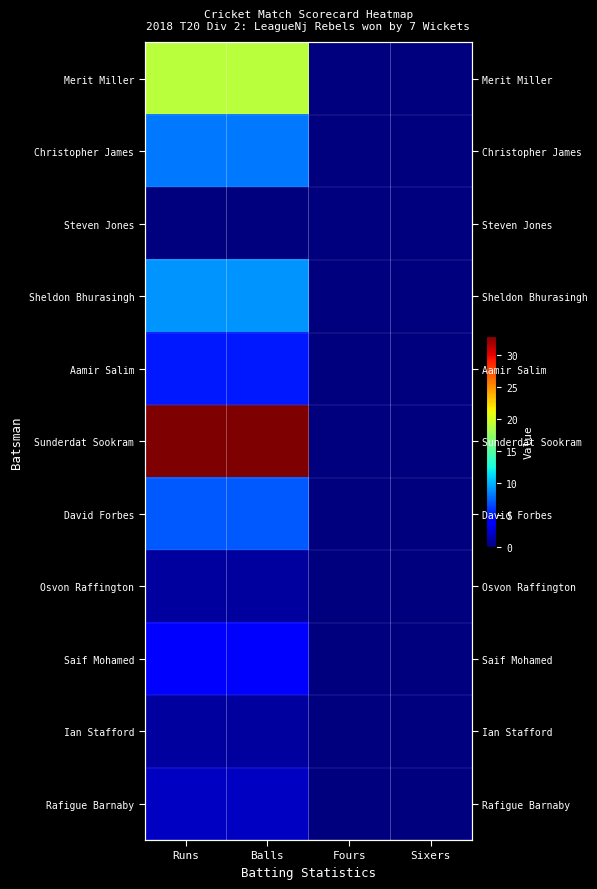

At how many categories does at least one series exceed 11?

2